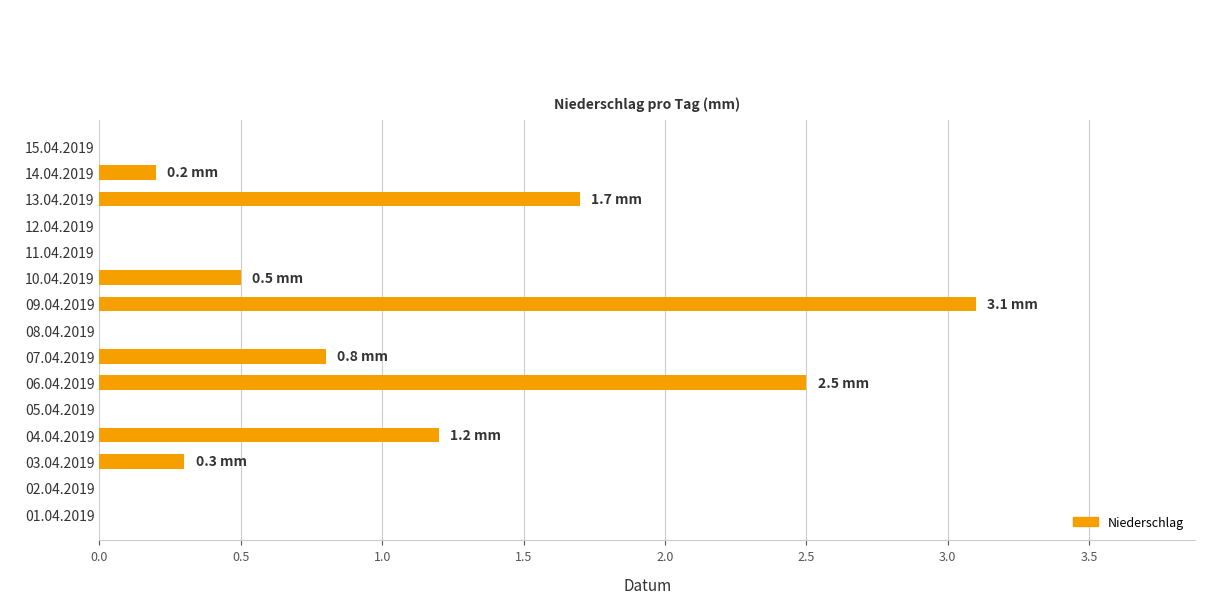

Reading top to bottom, what are all the values shown in this chart?

15.04.2019=0.0	14.04.2019=0.2	13.04.2019=1.7	12.04.2019=0.0	11.04.2019=0.0	10.04.2019=0.5	09.04.2019=3.1	08.04.2019=0.0	07.04.2019=0.8	06.04.2019=2.5	05.04.2019=0.0	04.04.2019=1.2	03.04.2019=0.3	02.04.2019=0.0	01.04.2019=0.0